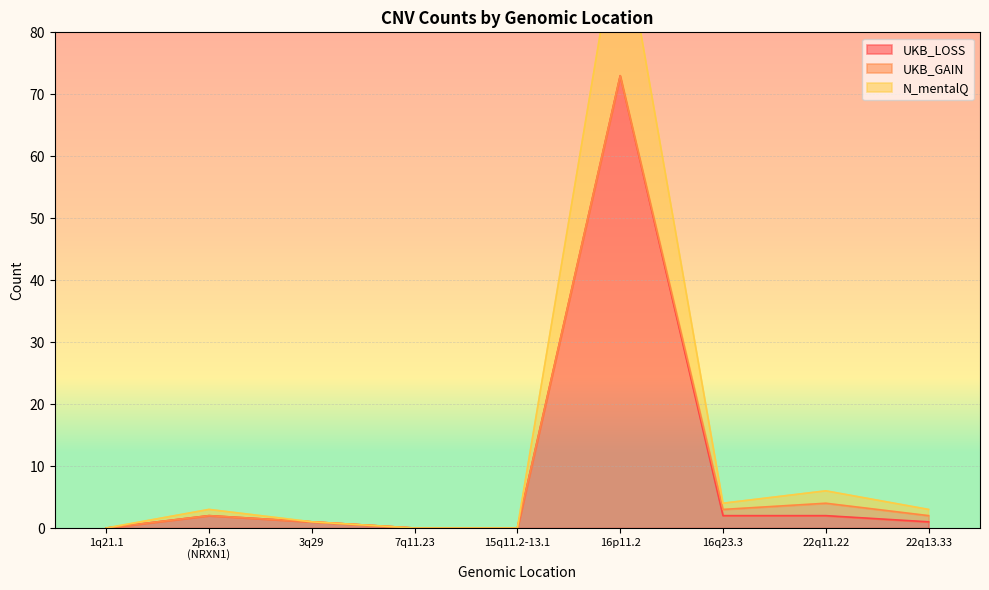

What is the average value of the N_mentalQ series?

13